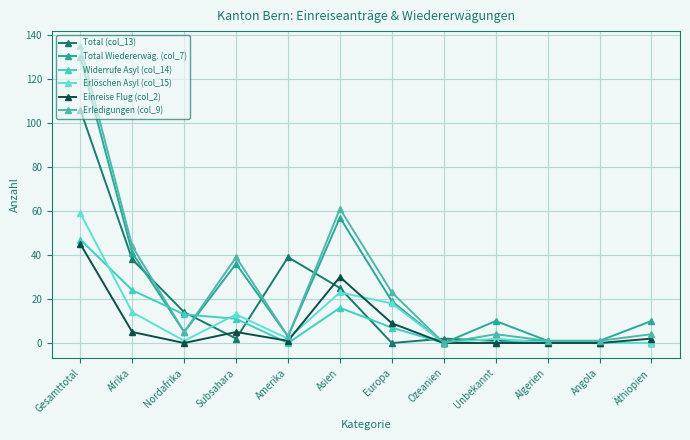

At which category is the sum across all series the highest?

Gesamttotal